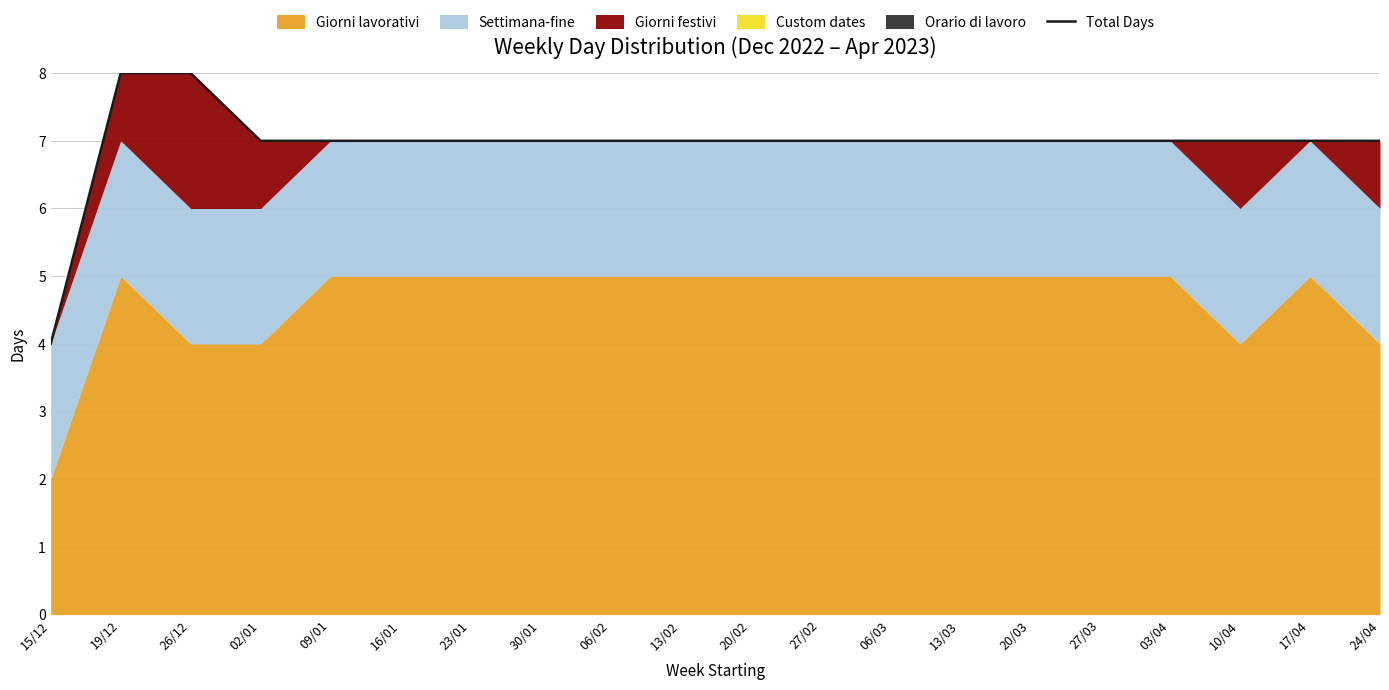

Which category has the highest value across all series?

19/12